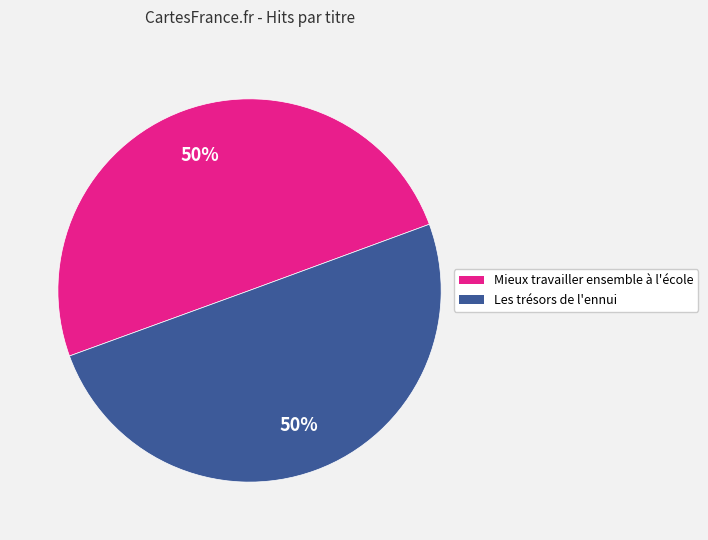

Combined, do Les trésors de l'ennui and Mieux travailler ensemble à l'école account for over 50%?

Yes